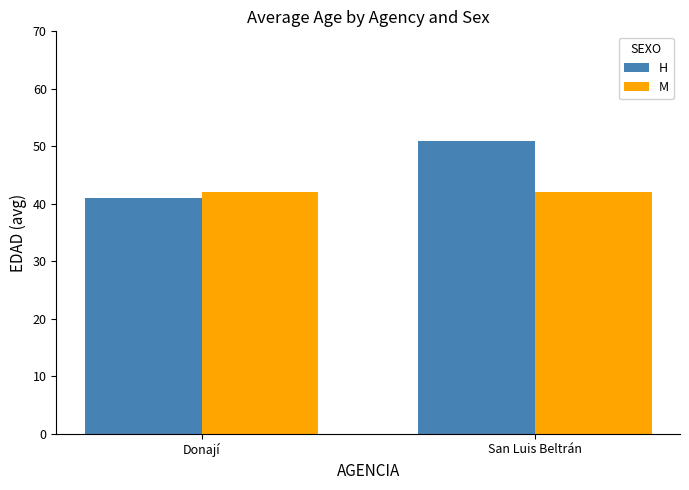

What is the maximum value for H?

51